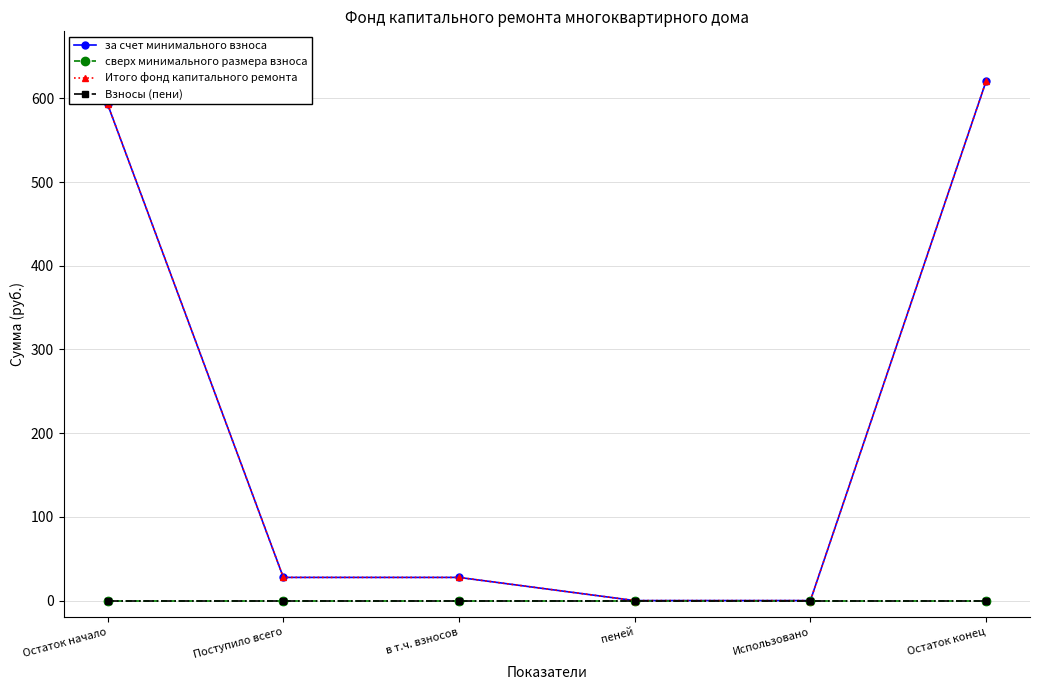

The Взносы (пени) series shows 0.0 at пеней. True or false?

True